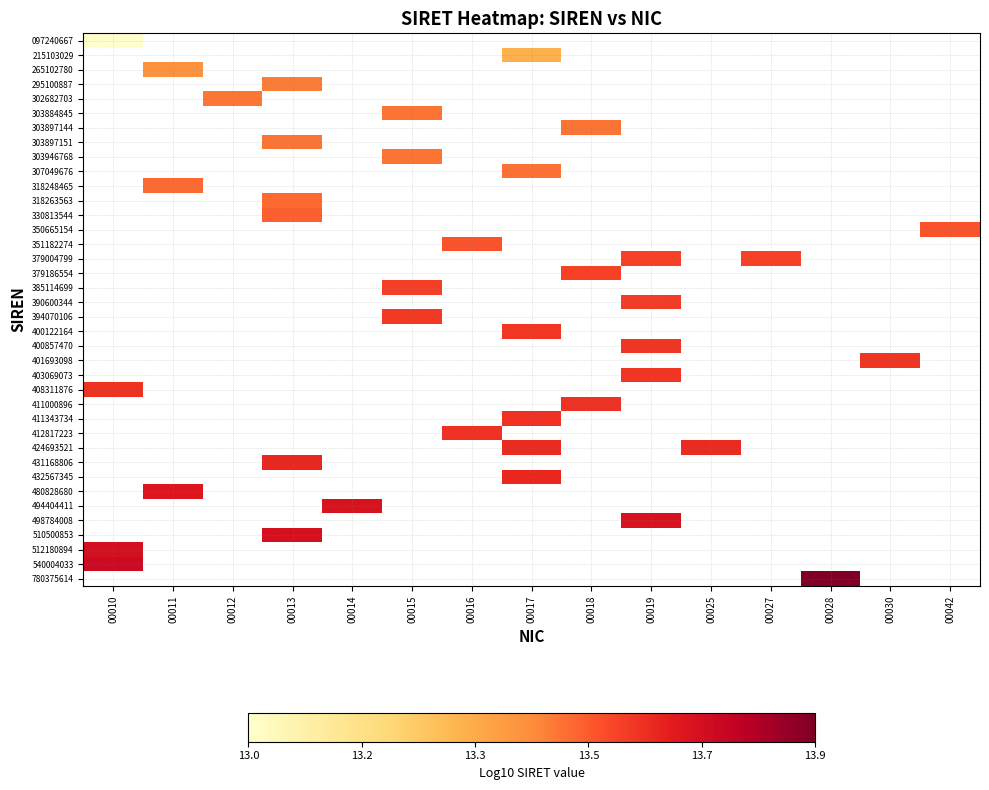

Count the number of categories in the chart.

15